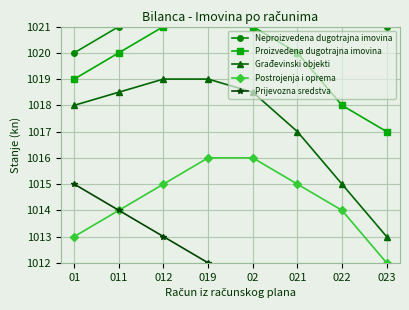

True or false: Građevinski objekti and Neproizvedena dugotrajna imovina intersect in this chart.

False